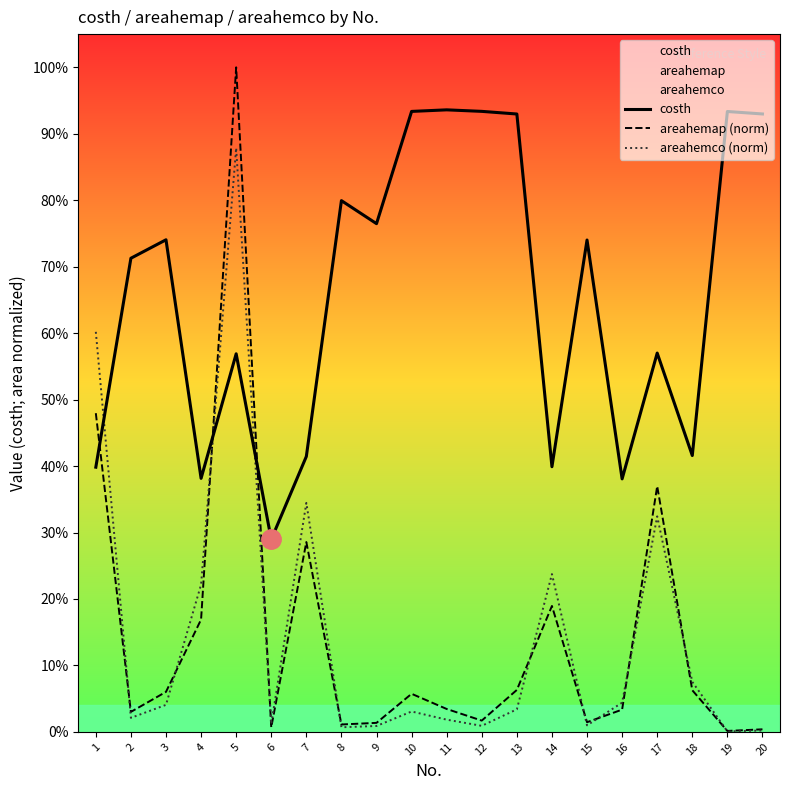

Reading left to right, transcribe all the data shown in this chart.

costh: 1=0.4	2=0.7	3=0.7	4=0.4	5=0.6	6=0.3	7=0.4	8=0.8	9=0.8	10=0.9	11=0.9	12=0.9	13=0.9	14=0.4	15=0.7	16=0.4	17=0.6	18=0.4	19=0.9	20=0.9
areahemap (norm): 1=0.5	2=0.0	3=0.1	4=0.2	5=1.0	6=0.0	7=0.3	8=0.0	9=0.0	10=0.1	11=0.0	12=0.0	13=0.1	14=0.2	15=0.0	16=0.0	17=0.4	18=0.1	19=0.0	20=0.0
areahemco (norm): 1=0.6	2=0.0	3=0.0	4=0.2	5=0.9	6=0.0	7=0.3	8=0.0	9=0.0	10=0.0	11=0.0	12=0.0	13=0.0	14=0.2	15=0.0	16=0.0	17=0.3	18=0.1	19=0.0	20=0.0